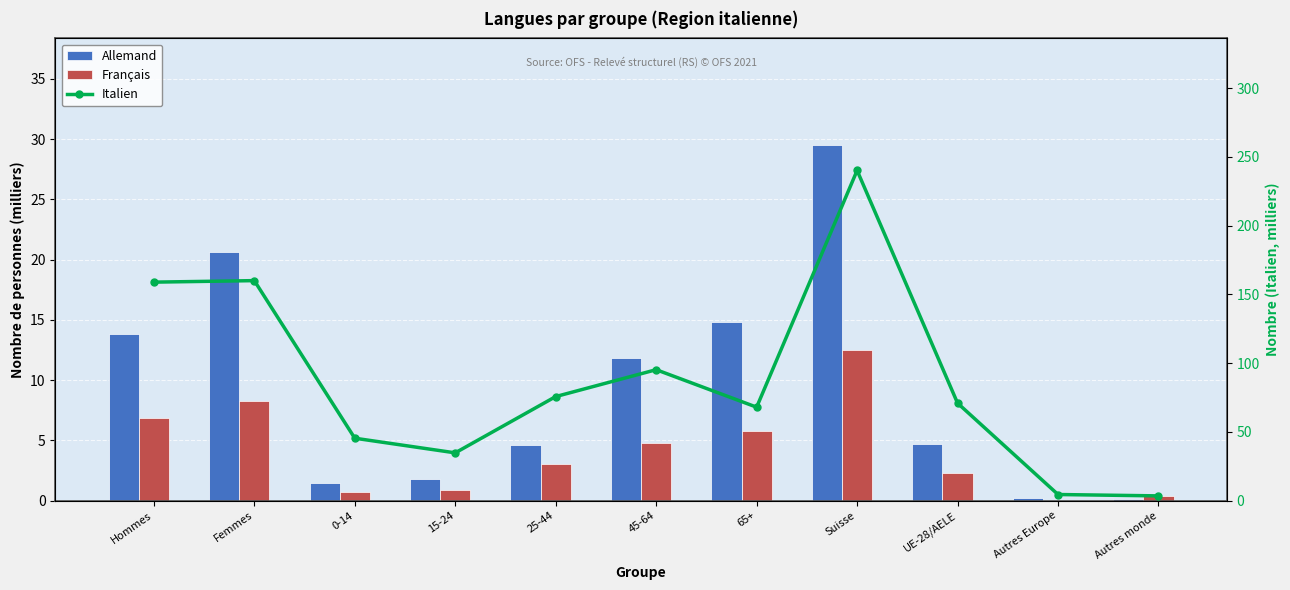

At how many categories does at least one series exceed 227?

1